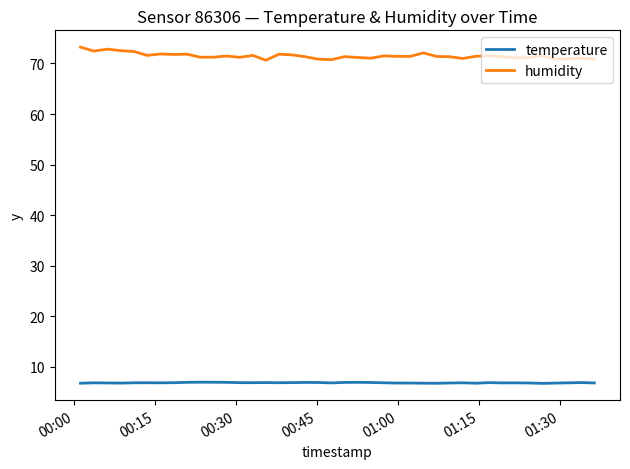

What is the minimum value shown in the chart?

6.7